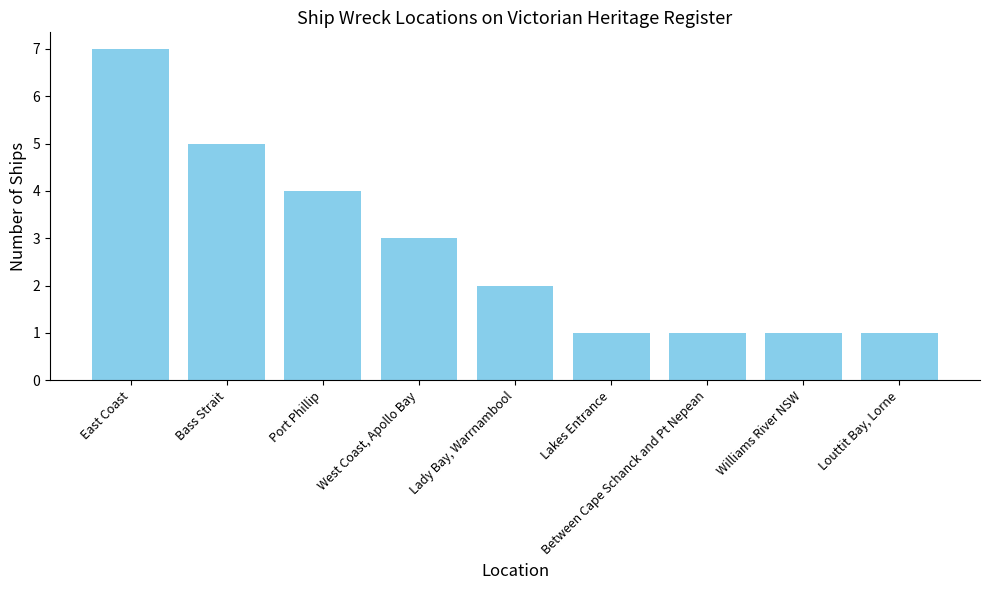

The chart shows a value of 6 at Port Phillip. True or false?

False